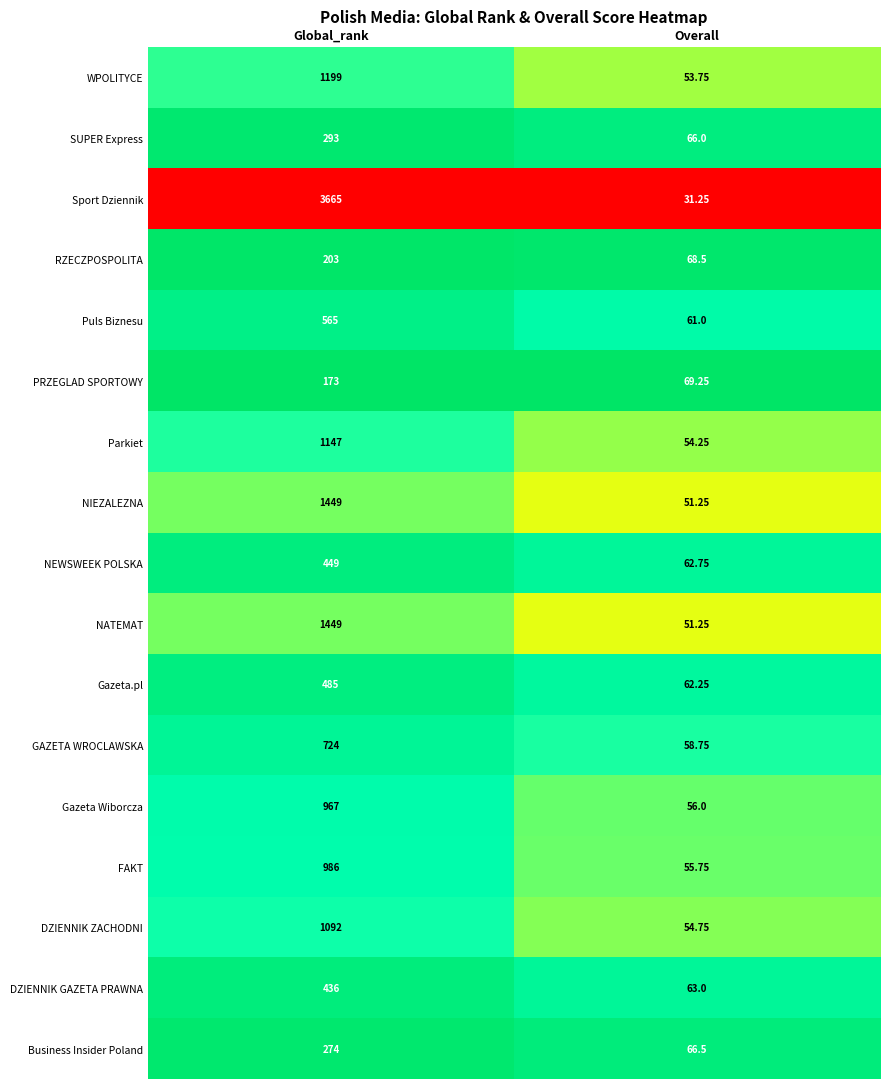

List the labels in order of FAKT value, largest first.

Global_rank, Overall